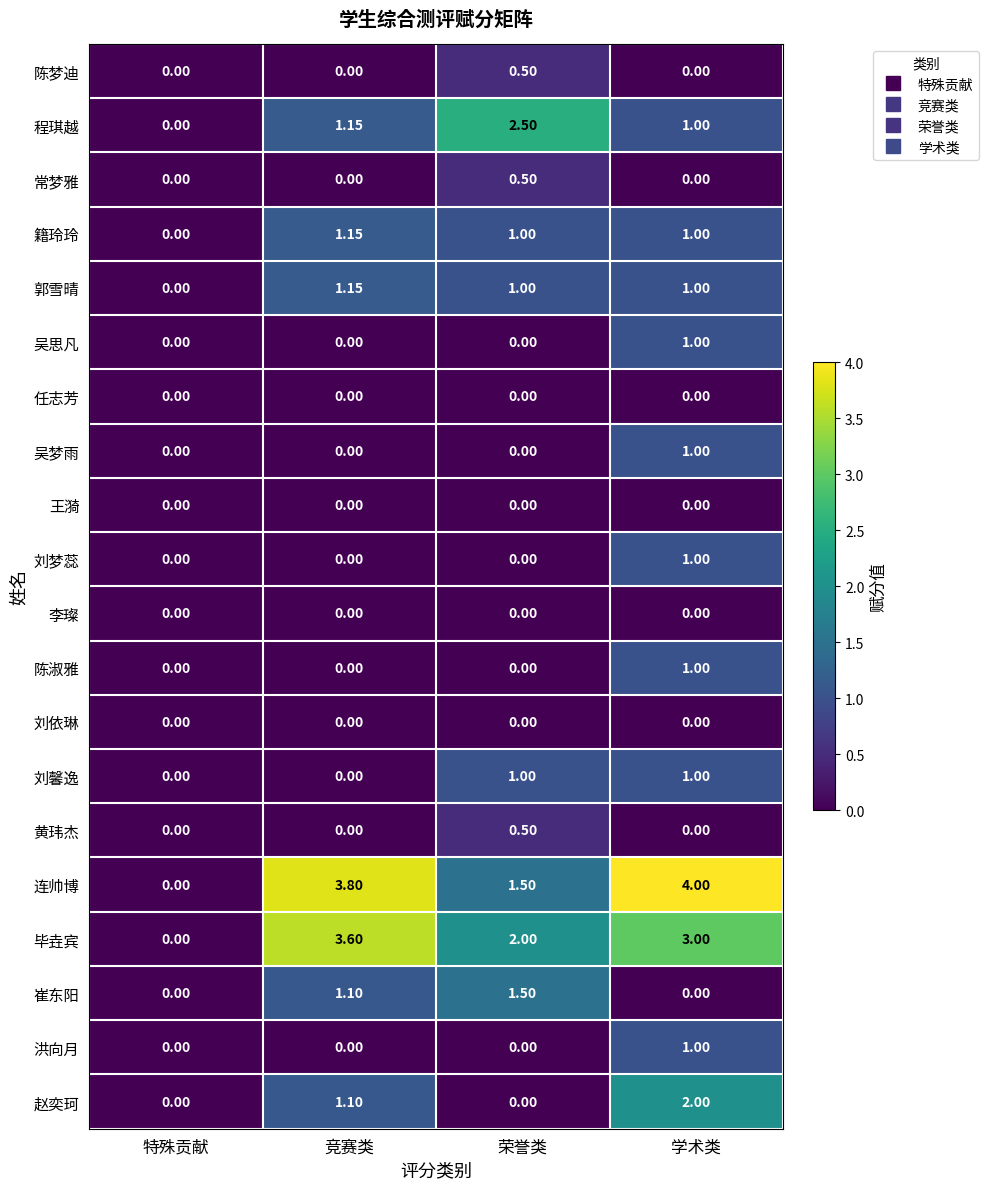

Which series has the largest range (max minus min)?

连帅博